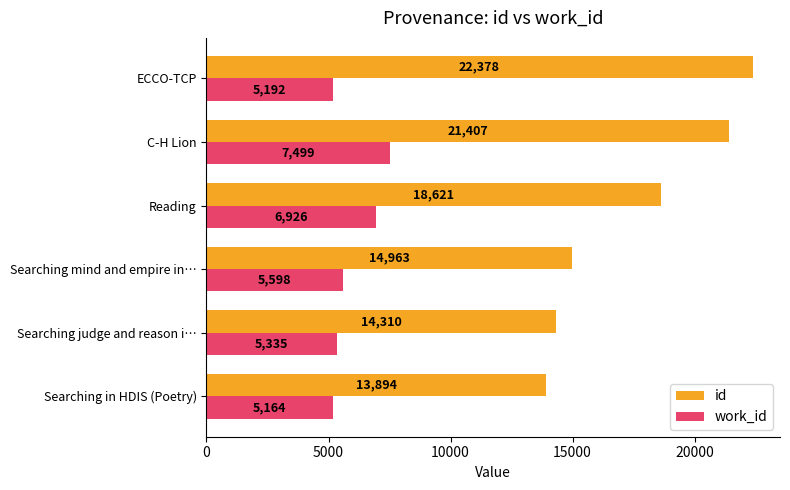

Is the value of id at Reading greater than the value of work_id at Reading?

Yes